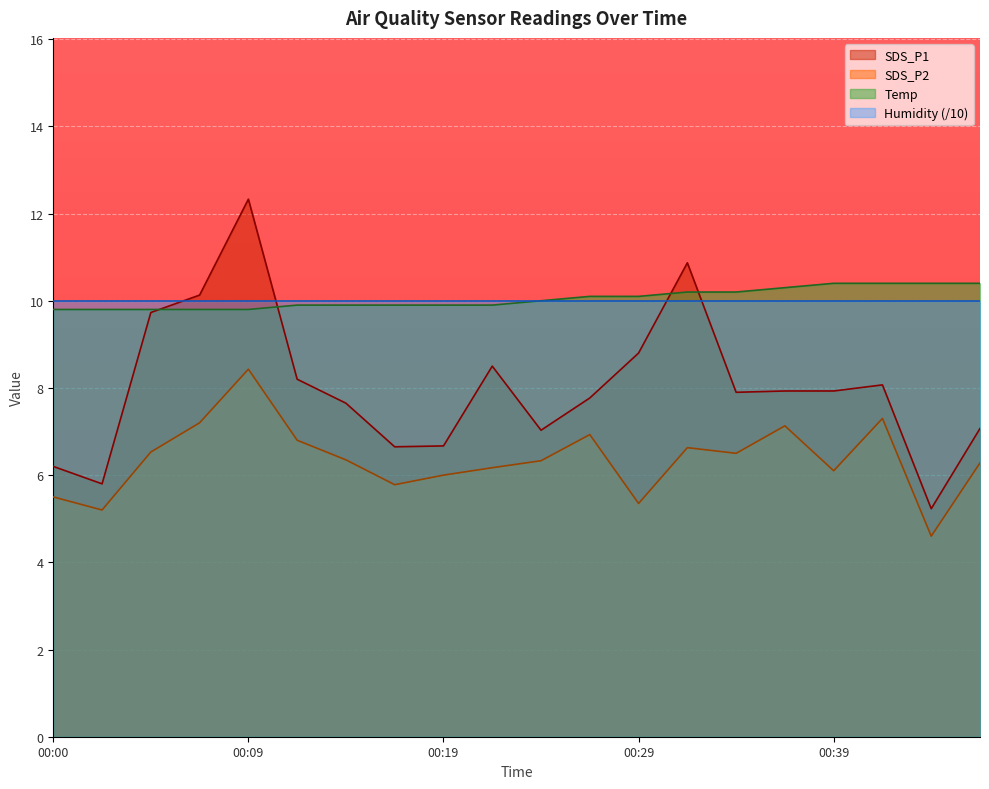

What is the highest value of the SDS_P2 series?

8.4